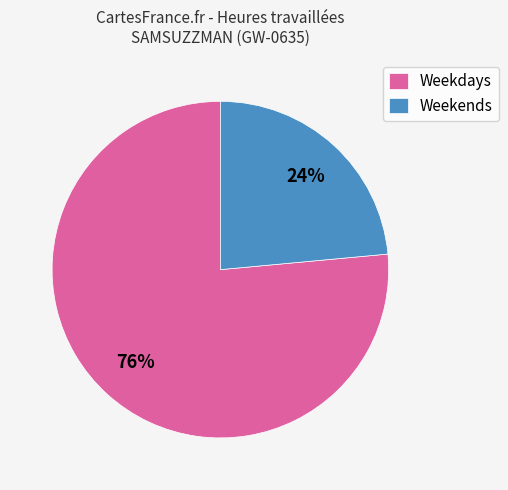

Do Weekdays and Weekends together represent more than half of the pie?

Yes